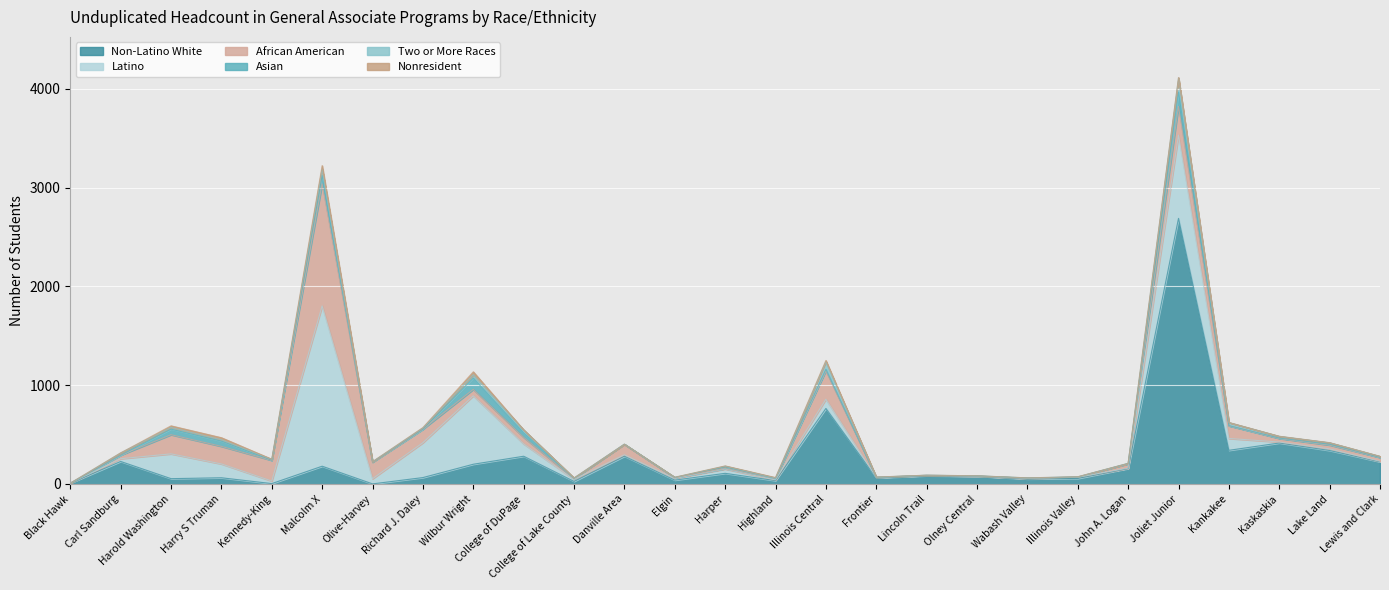

True or false: Two or More Races has more than 2 interior local peaks.

True